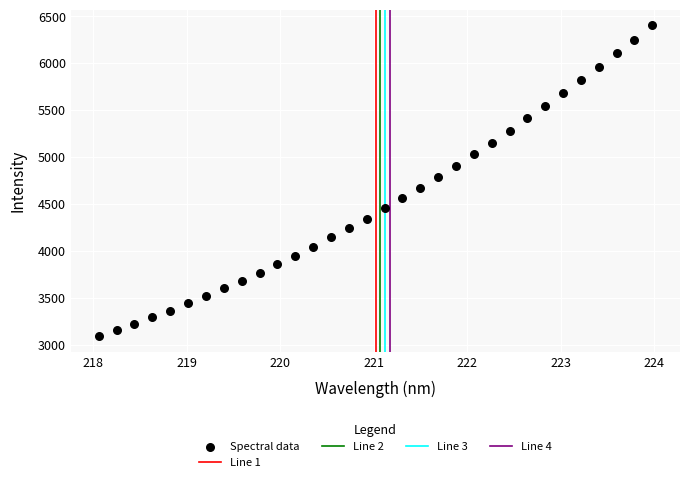

What is the range of Y values (max minus min)?

3316.1